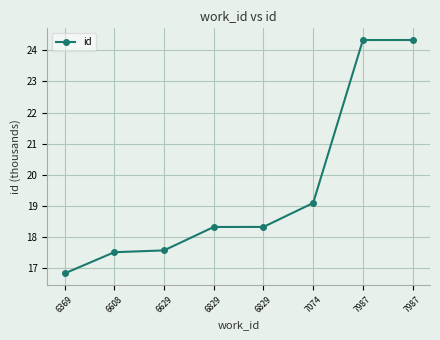

Does the chart have visible grid lines?

Yes